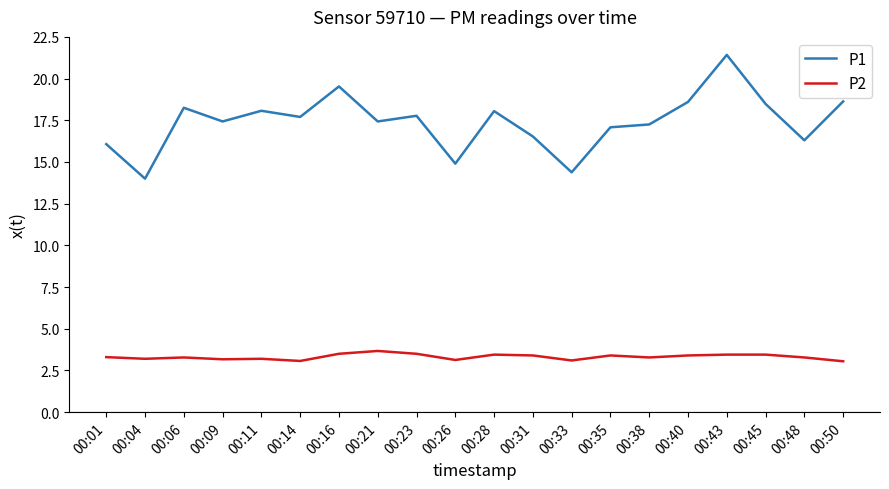

True or false: P1 and P2 intersect in this chart.

False